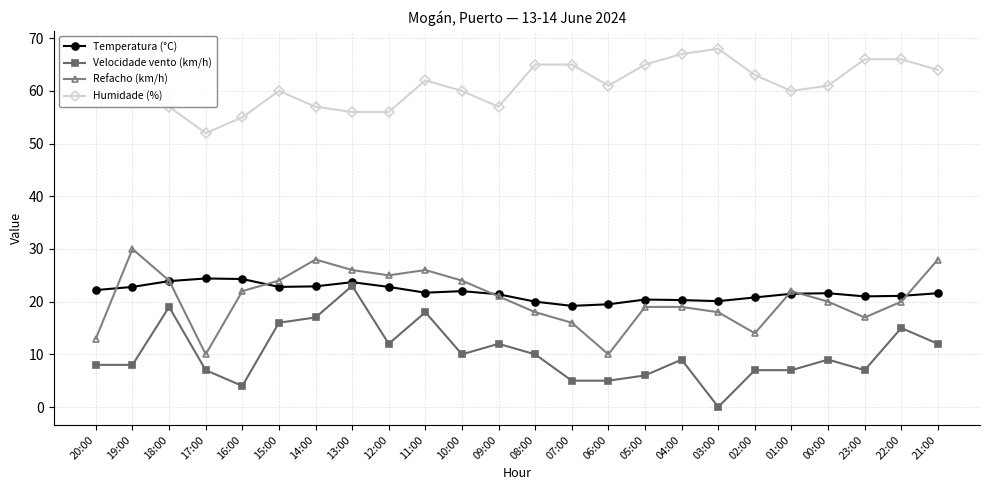

Does the chart display data point markers on the line(s)?

Yes